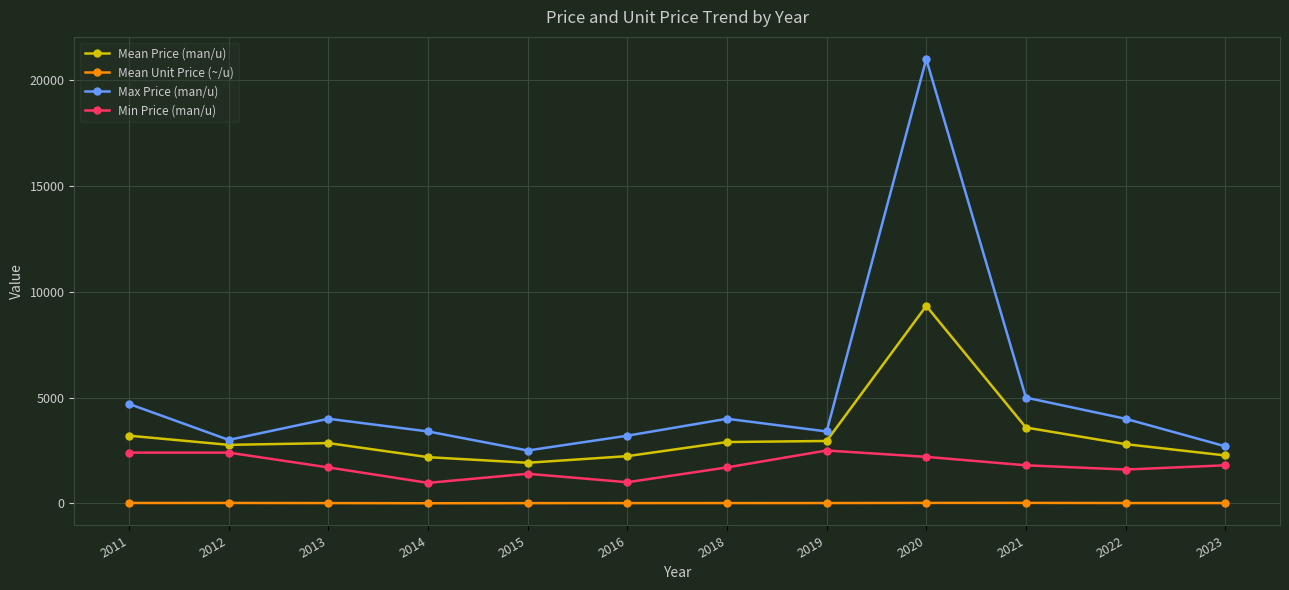

True or false: Mean Price (man/u) has more than 0 points higher than both neighbors.

True